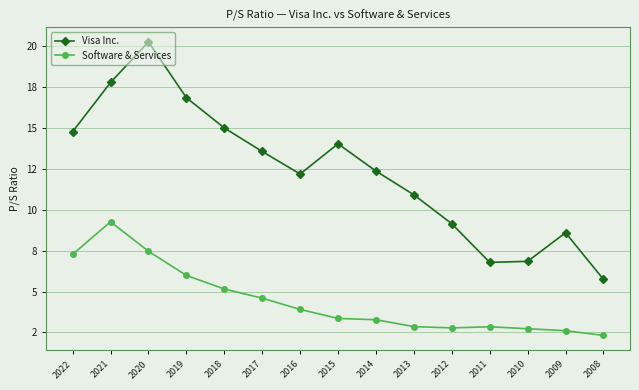

List the series in order of their peak value, highest first.

Visa Inc., Software & Services